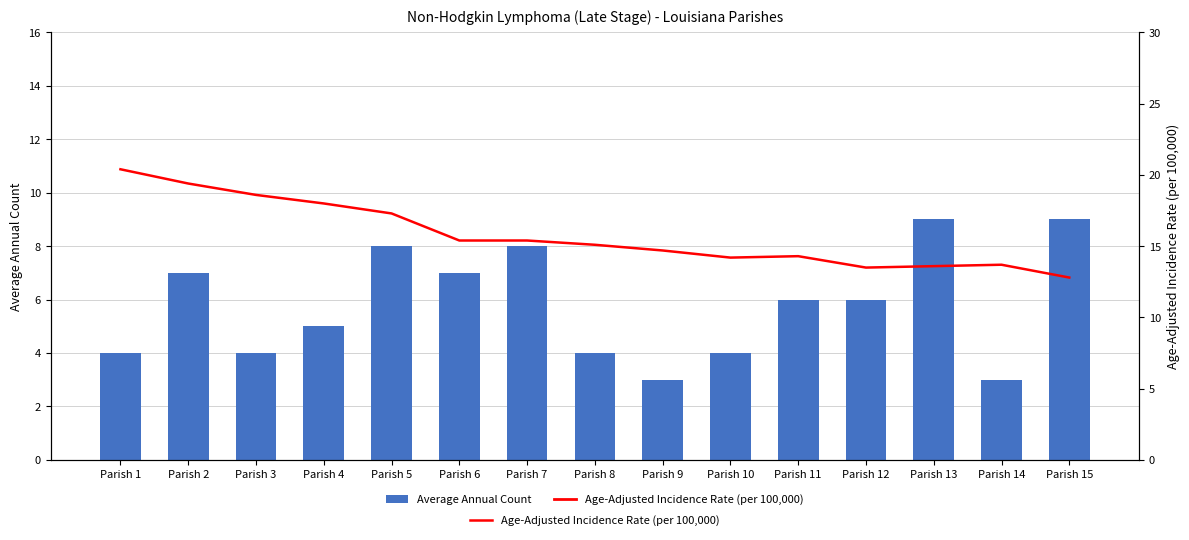

At which label is Age-Adjusted Incidence Rate (per 100,000) closest to 16?

Parish 6